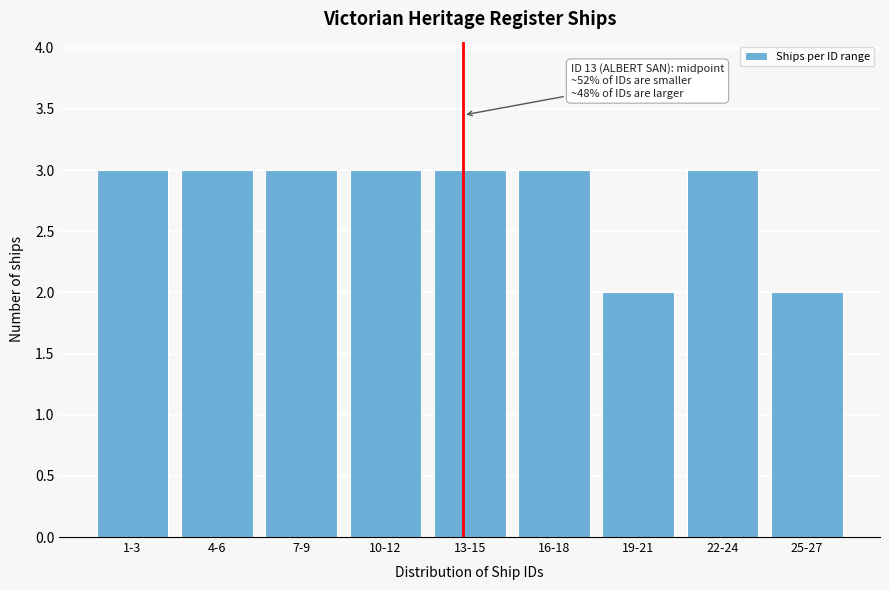

Reading right to left, what are all the values shown in this chart?

25-27=2	22-24=3	19-21=2	16-18=3	13-15=3	10-12=3	7-9=3	4-6=3	1-3=3